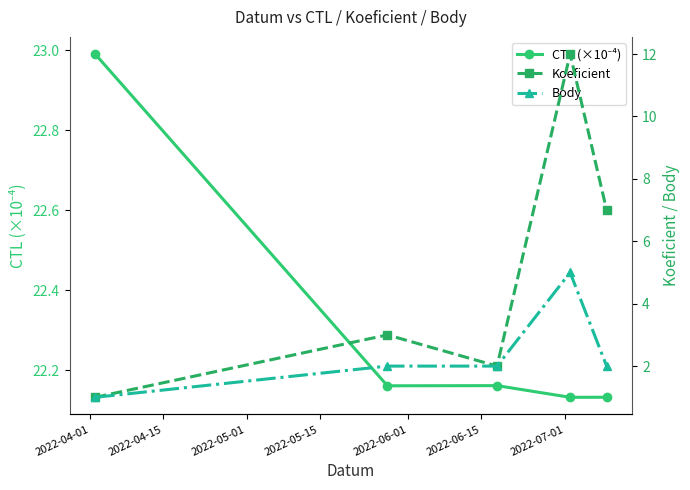

What are all the series names shown in the legend?

CTL (×10⁻⁴), Koeficient, Body